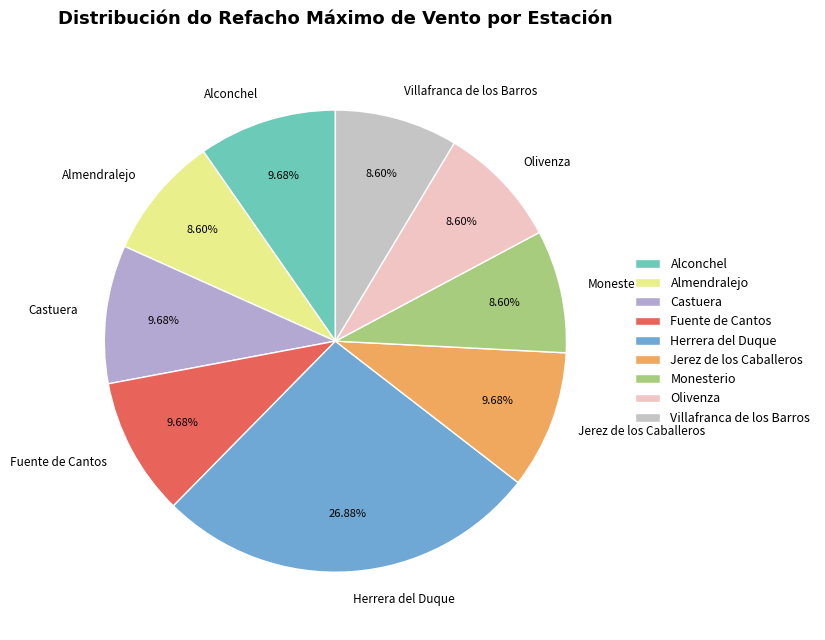

Which slice is the largest?

Herrera del Duque